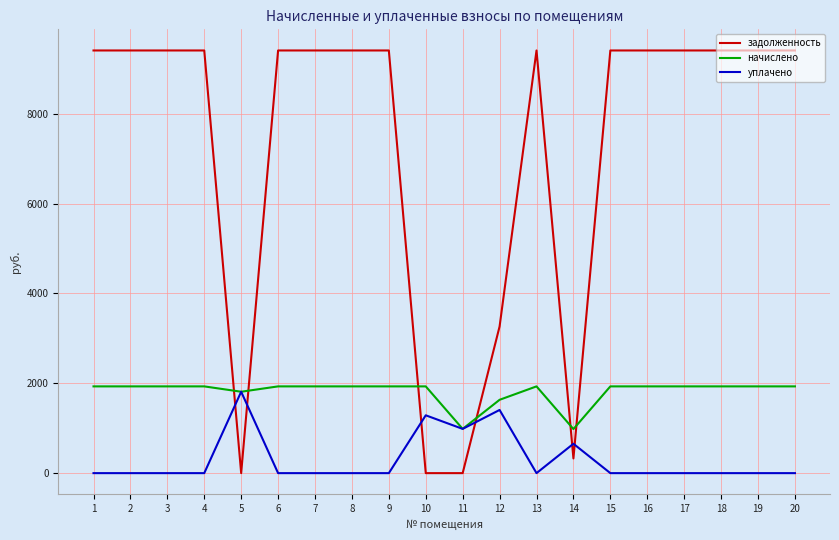

True or false: задолженность has a value of 15320.4 at 2.

False